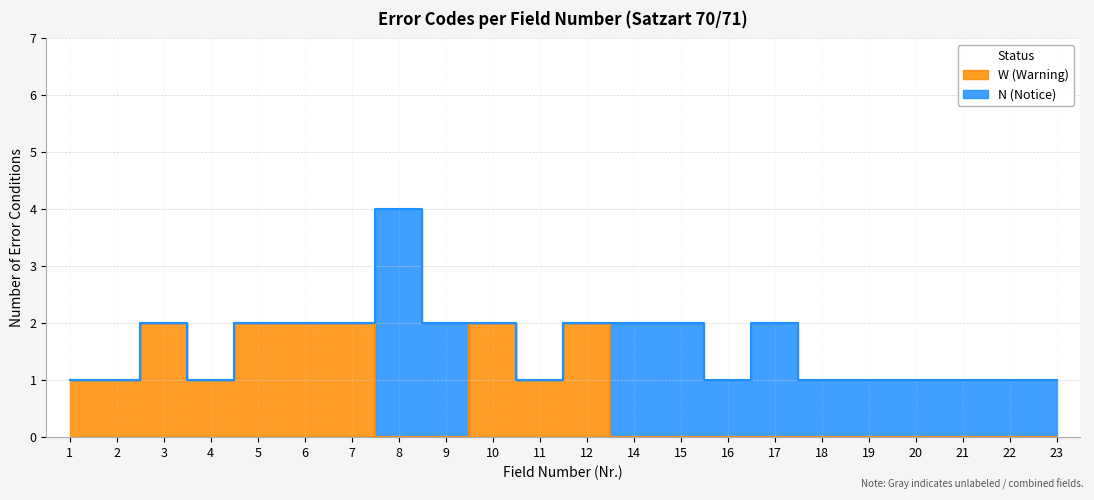

Is it true that the value at 3 is 1?

False